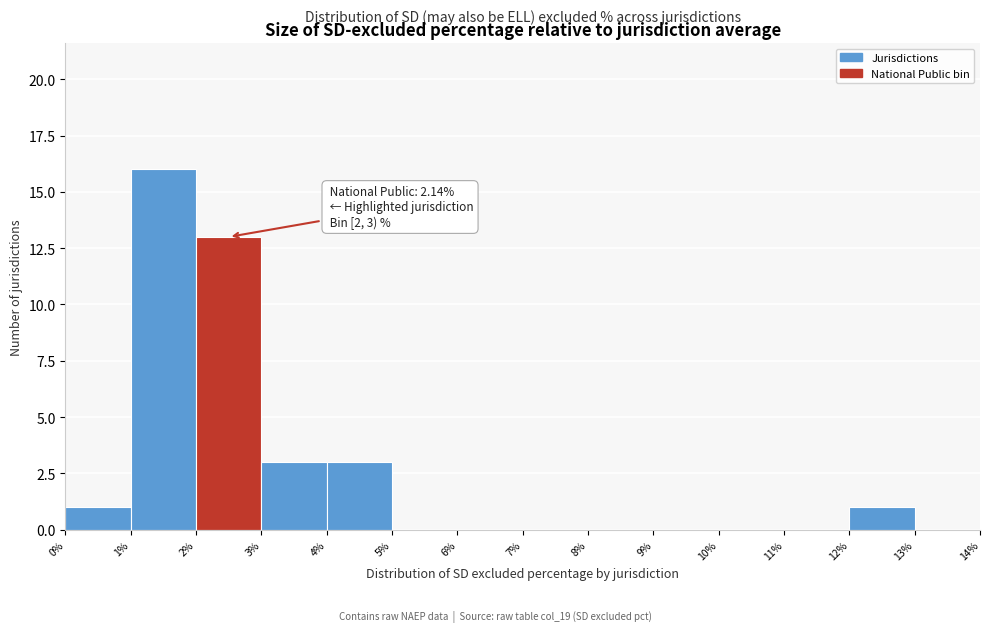

Over which range of the x-axis is the bar tallest?

1% to 2%